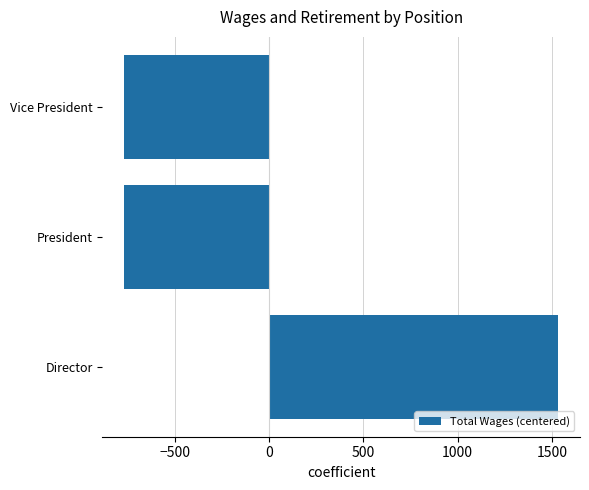

The value at Director is 1533.3. True or false?

True